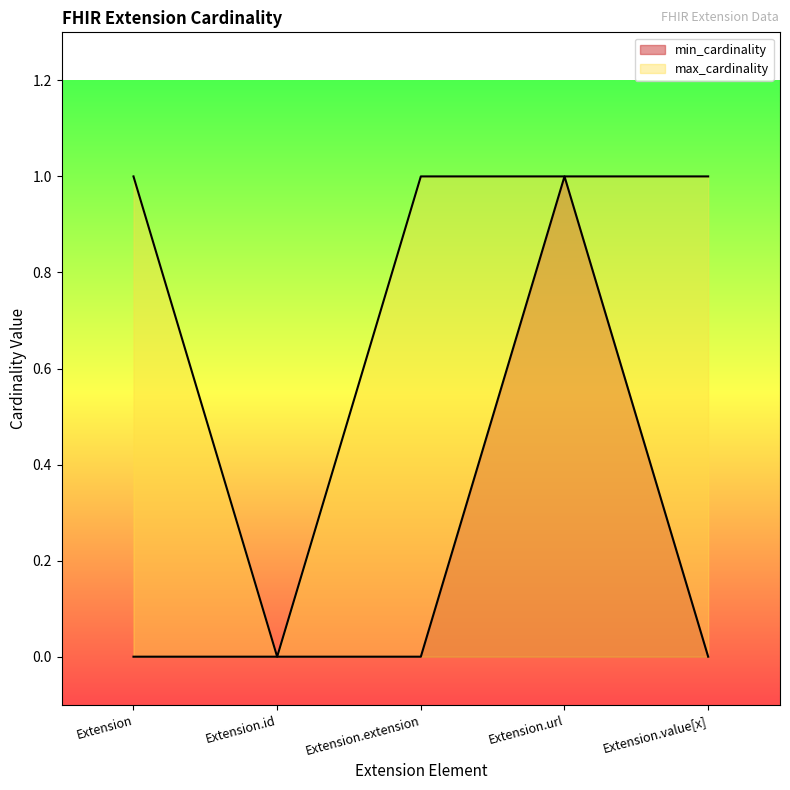

True or false: min_cardinality and max_cardinality cross at least once.

False